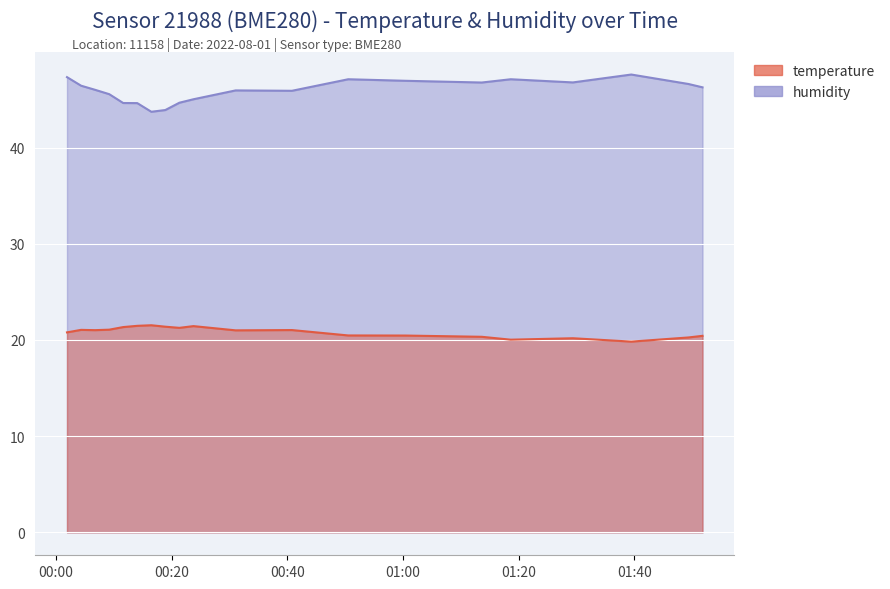

How many data points in temperature are less than 21?

9